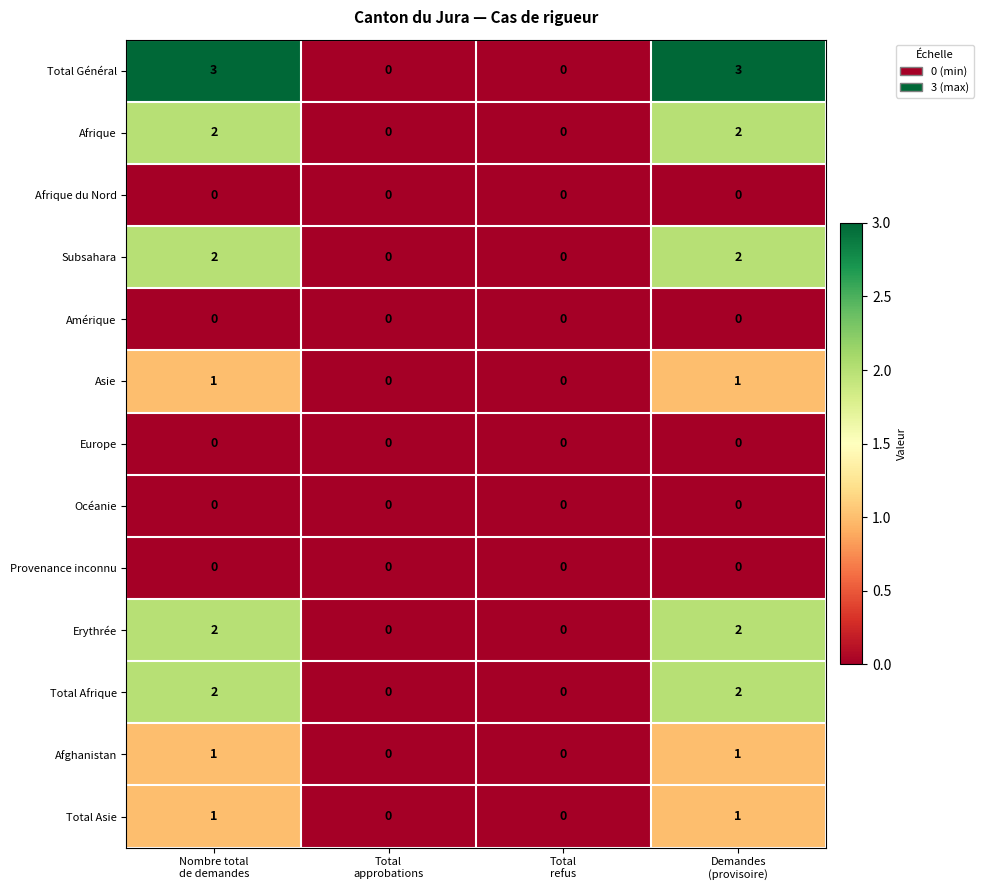

Which series has the largest total across all categories?

Total Général